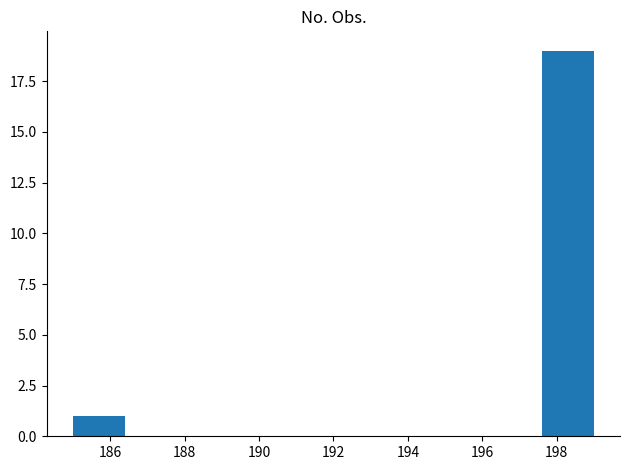

Over which range of the x-axis is the bar tallest?

197.6 to 199.0